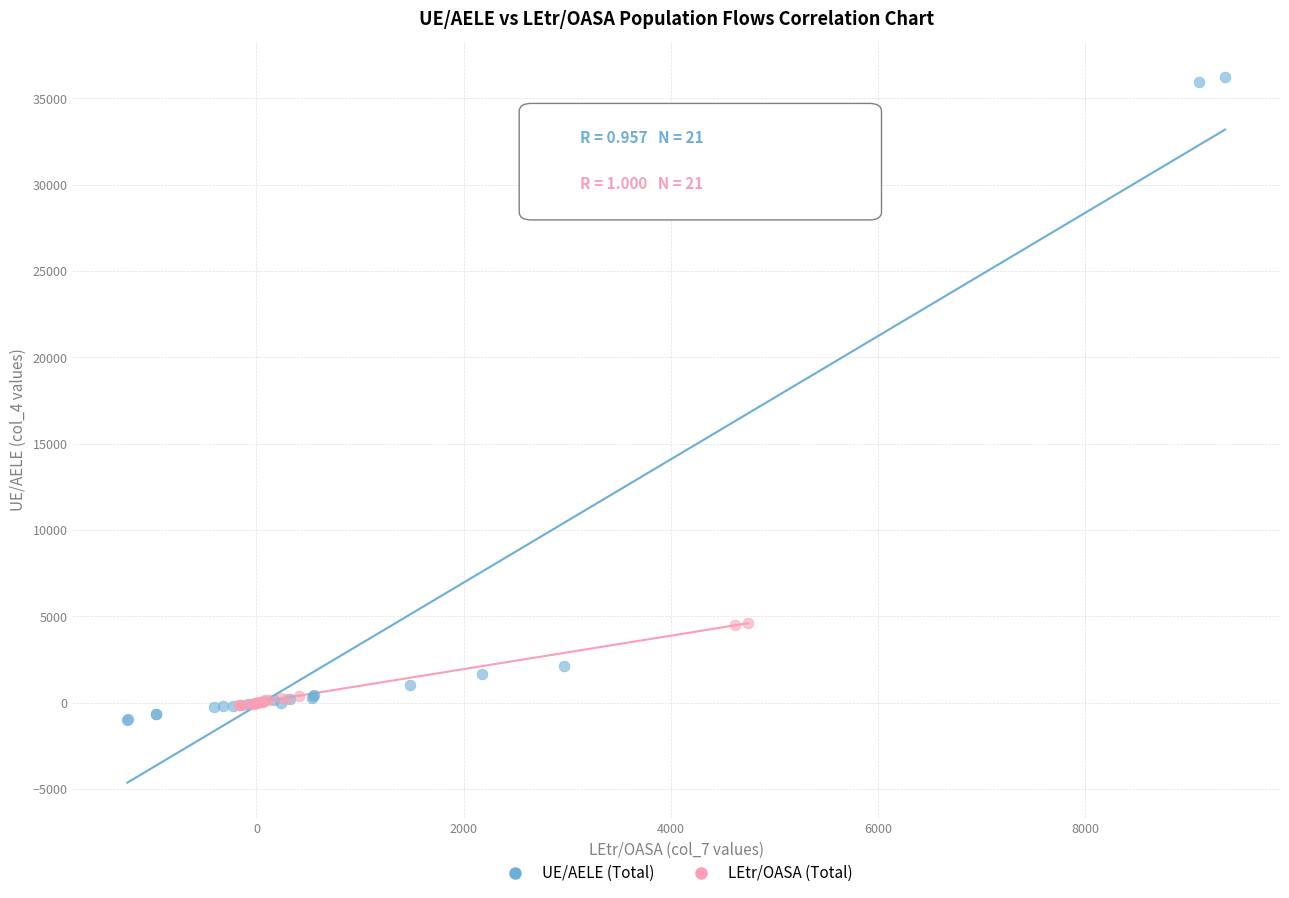

Which series has the widest spread of Y values?

UE/AELE (Total)